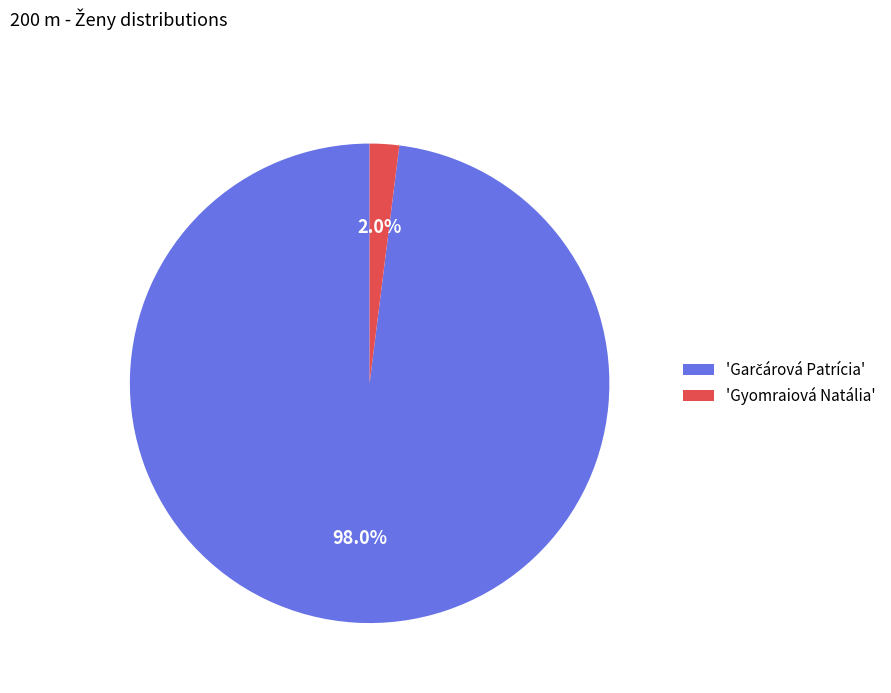

Count the number of slices in the pie.

2